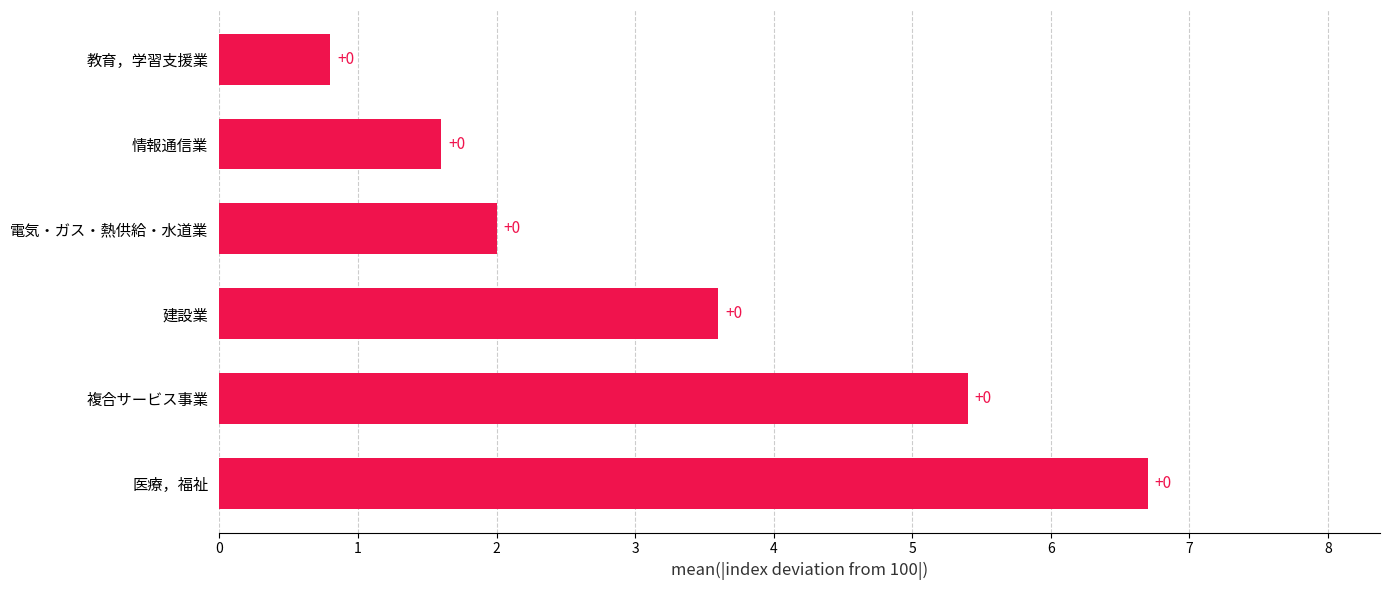

Does the chart contain any negative values?

No